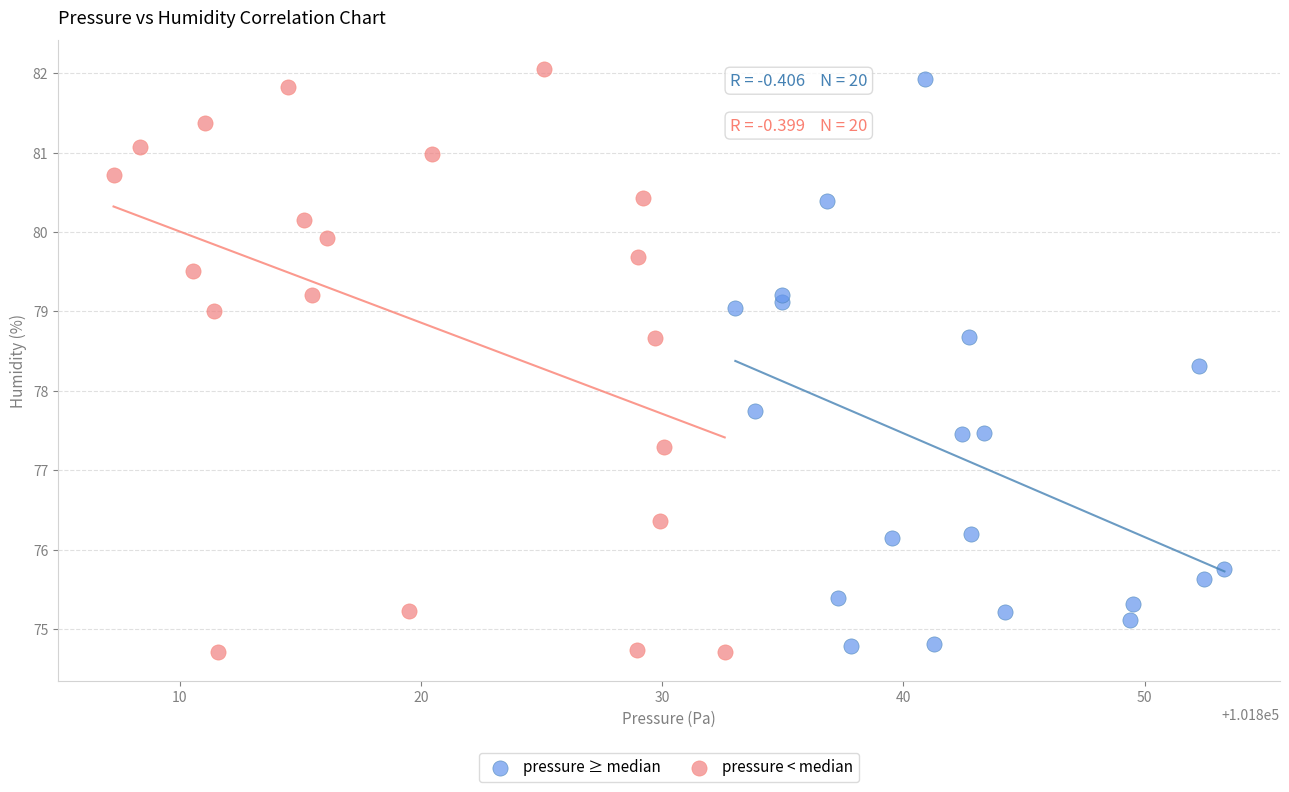

Which series reaches the maximum Y coordinate?

pressure < median